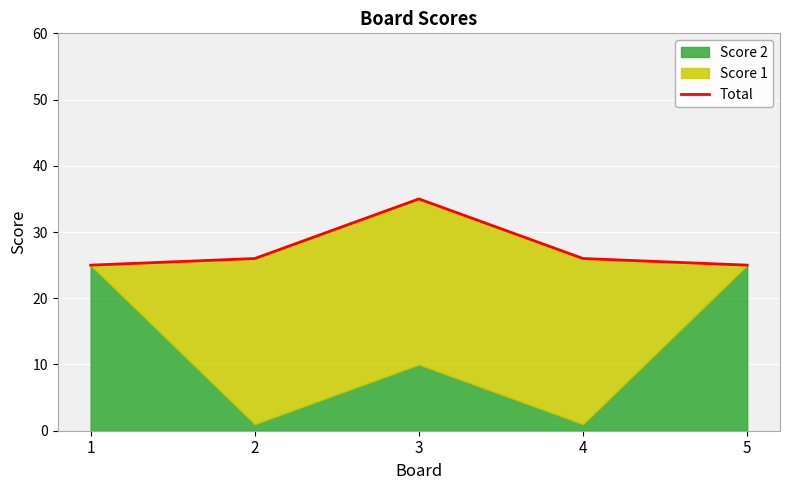

What is the value of the 5th point from the left?

25